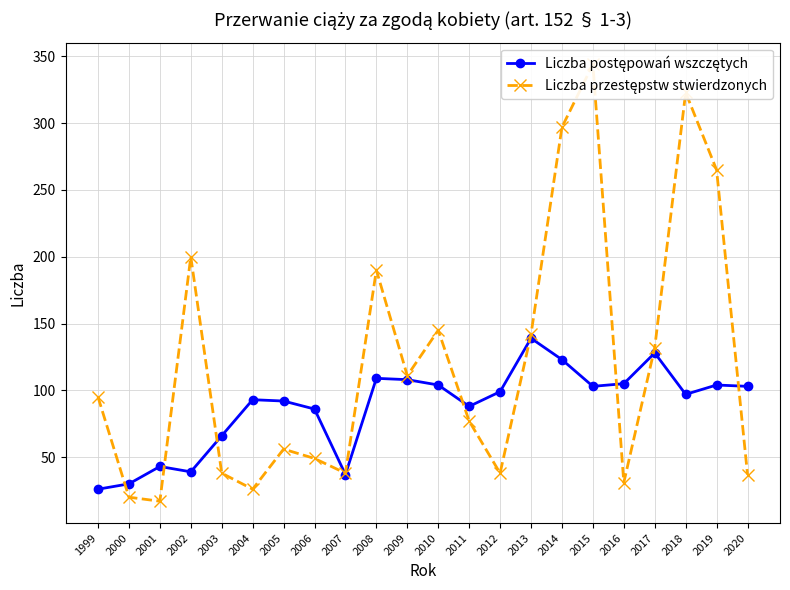

Read the Liczba przestępstw stwierdzonych value at 1999.

95